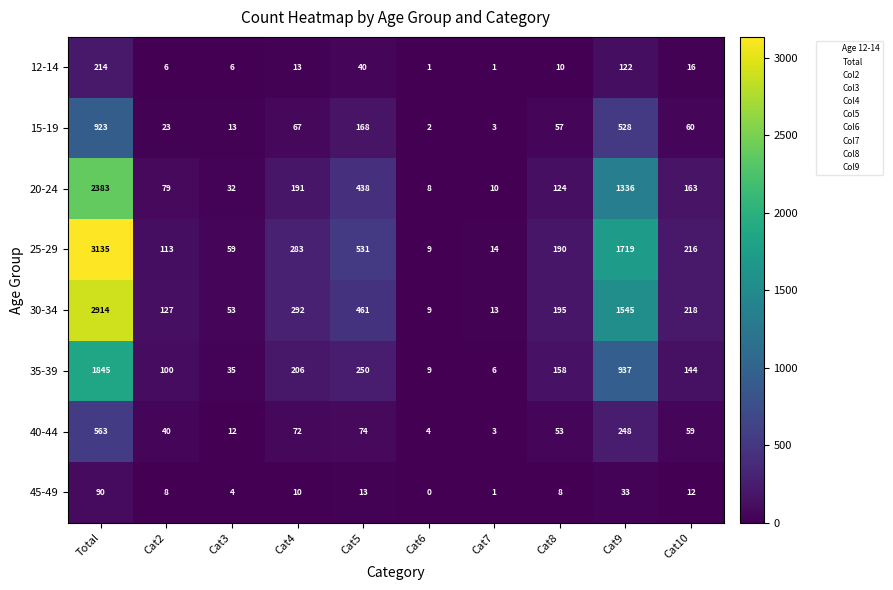

The 30-34 series shows 55 at Cat2. True or false?

False